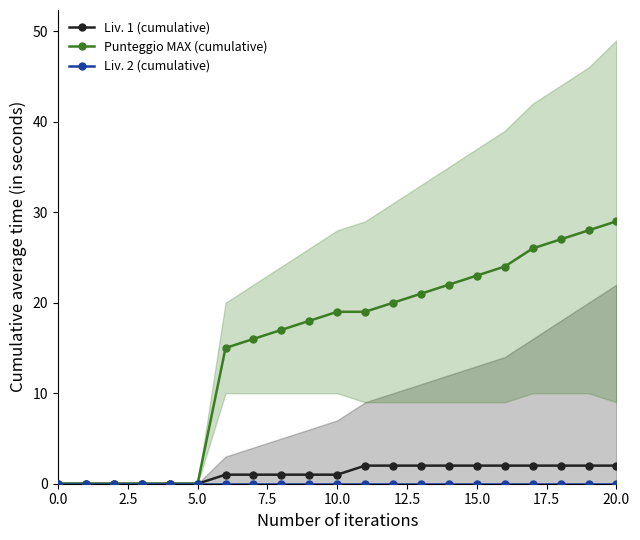

Which series changed the most between 13 and 18?

Punteggio MAX (cumulative)